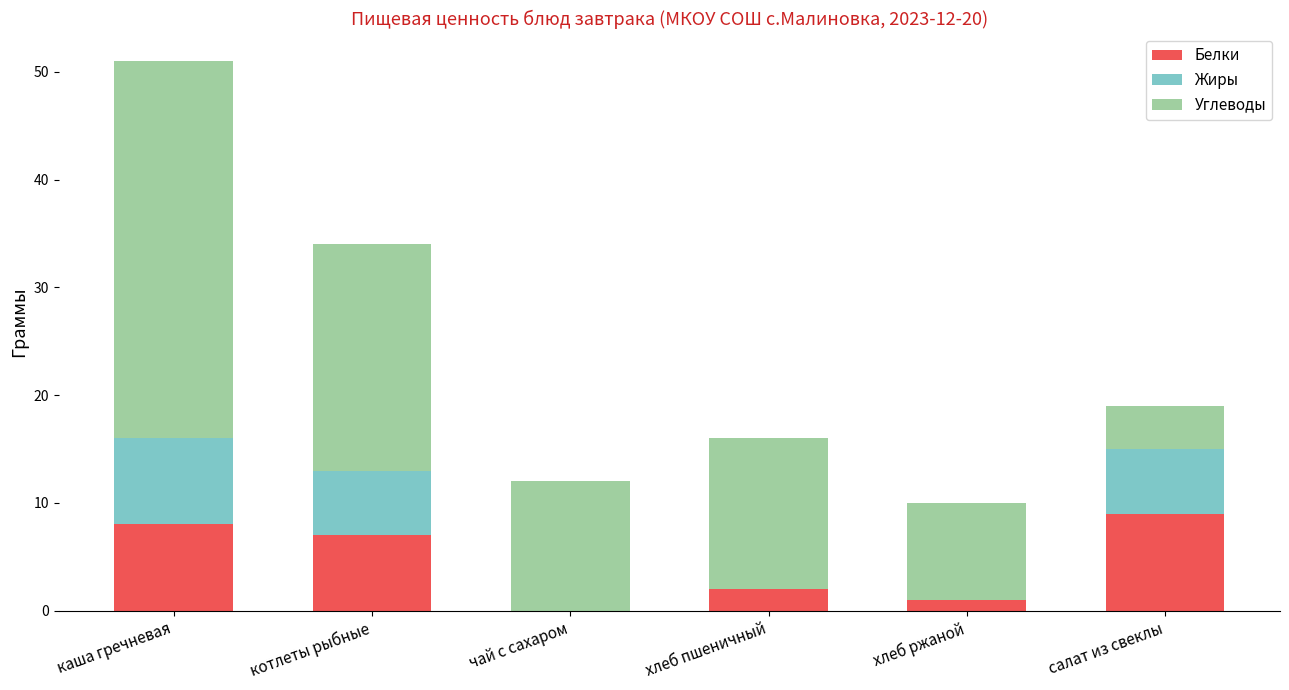

What is the sum of all Белки values?

27